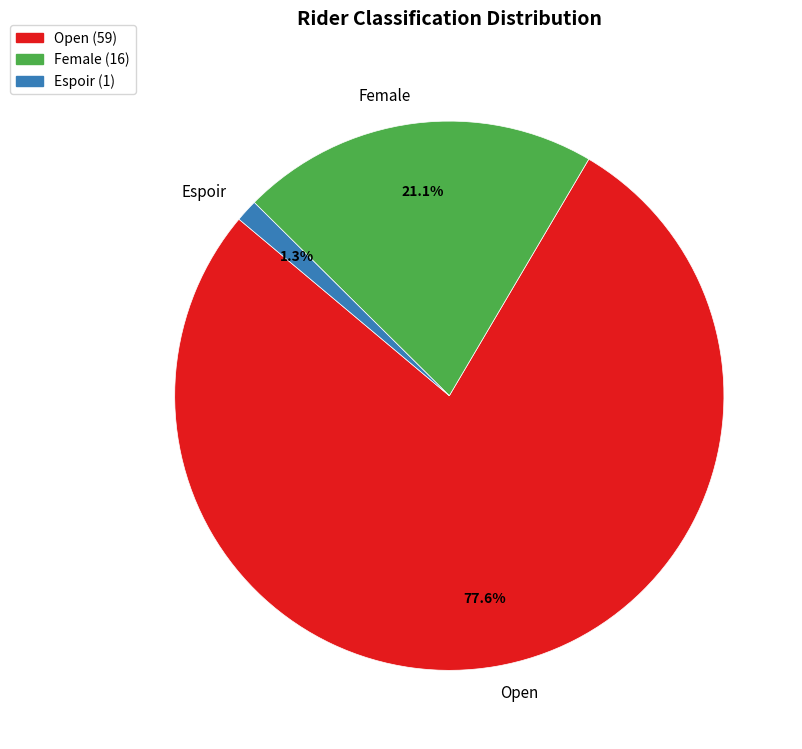

Combined, do Female and Espoir account for over 50%?

No